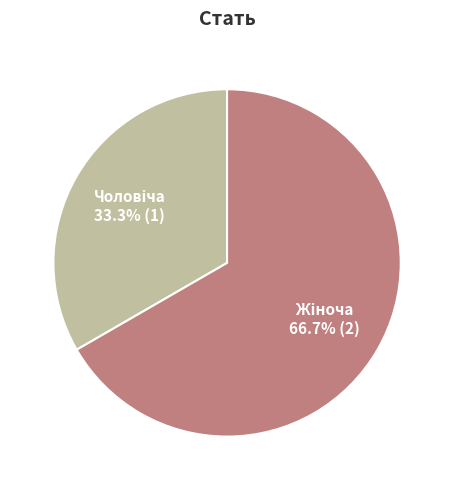

Does any single category account for the majority?

Yes